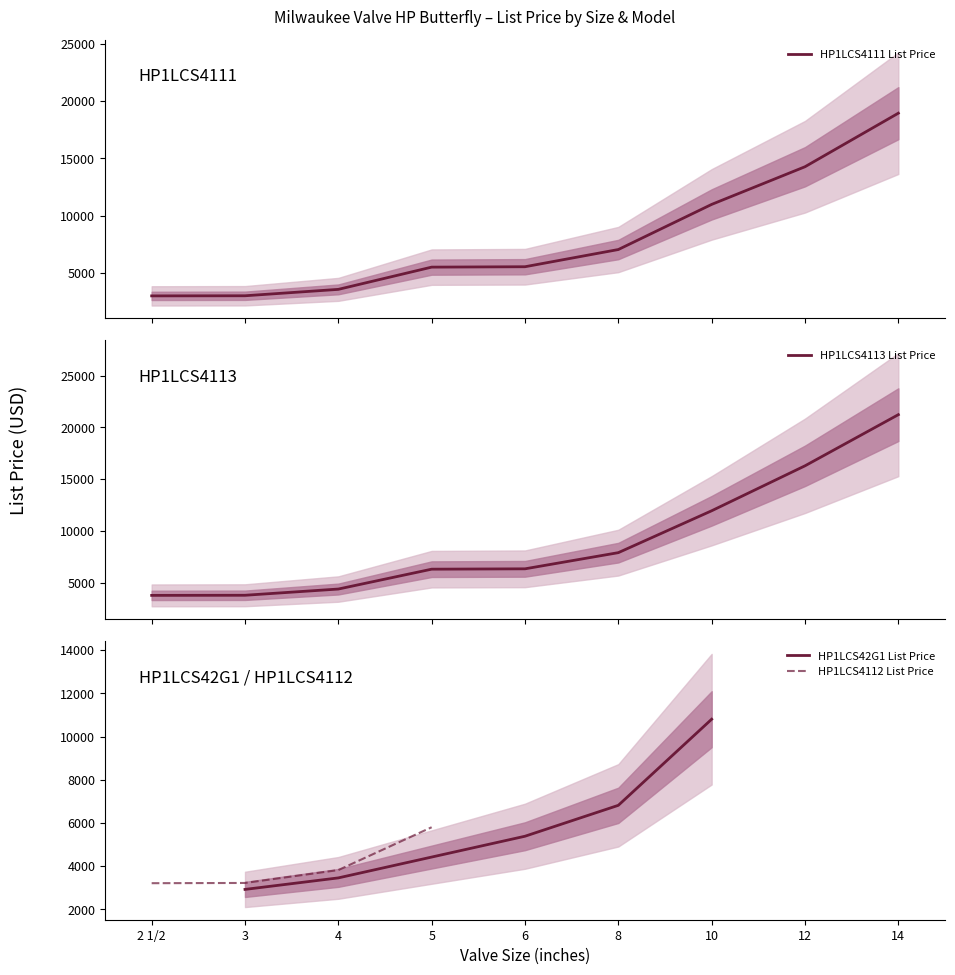

What is the approximate value of HP1LCS4111 at 14?

18944.0